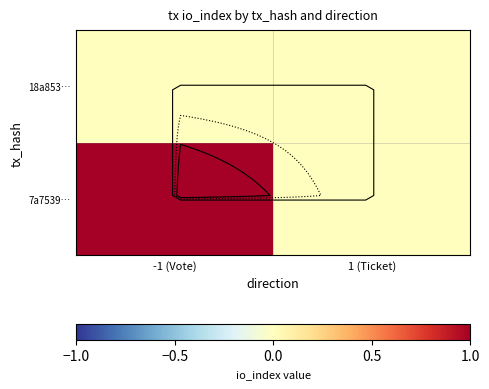

Which label corresponds to the largest value in the chart?

-1 (Vote)